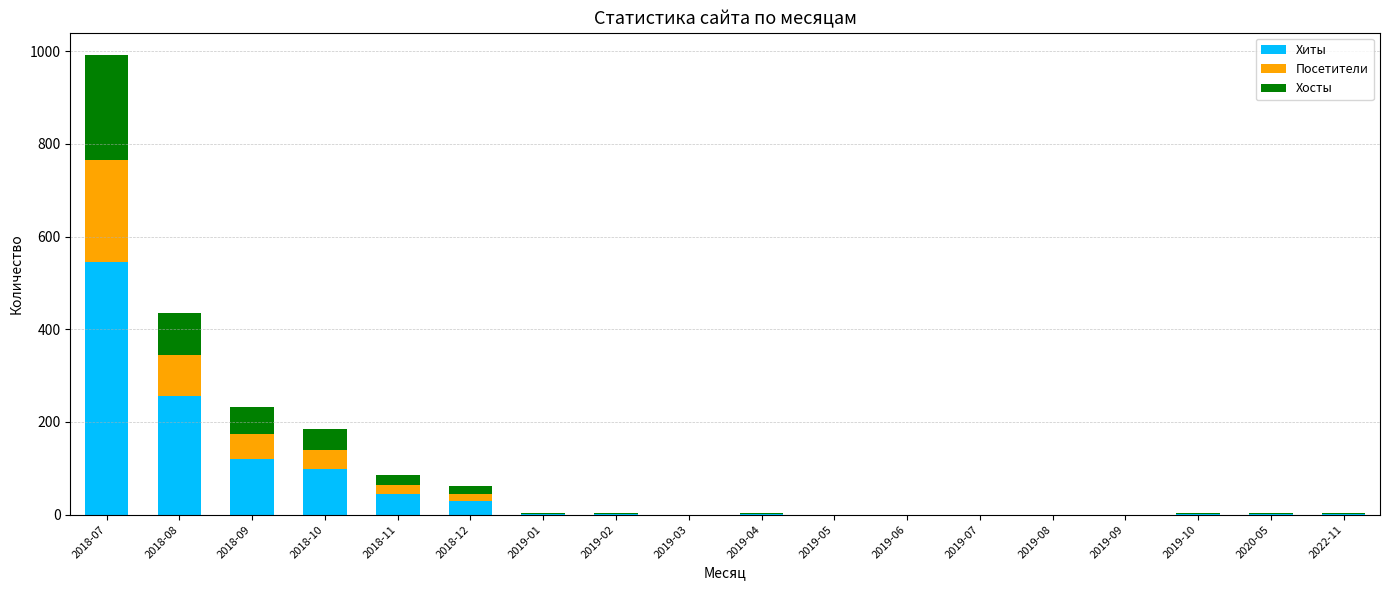

What is the sum of all Хиты values?

1101